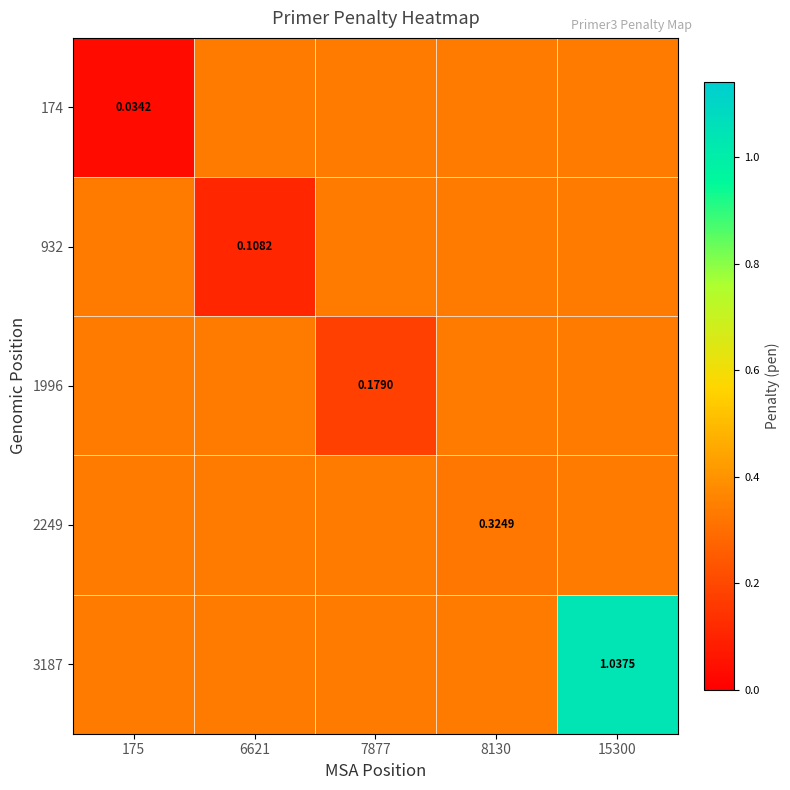

Which label corresponds to the largest value in the chart?

15300